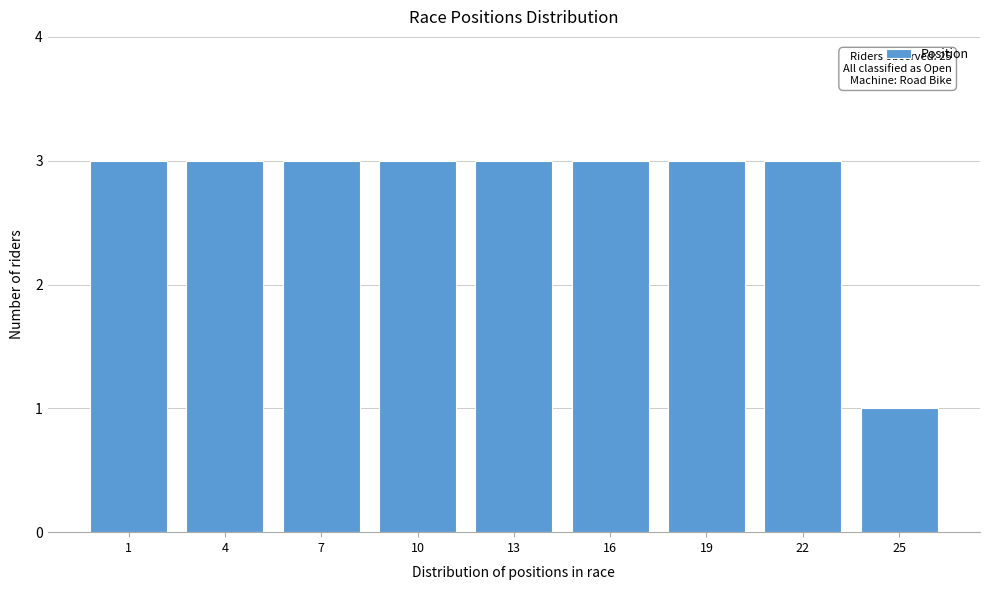

Reading left to right, transcribe all the data shown in this chart.

1=3	4=3	7=3	10=3	13=3	16=3	19=3	22=3	25=1